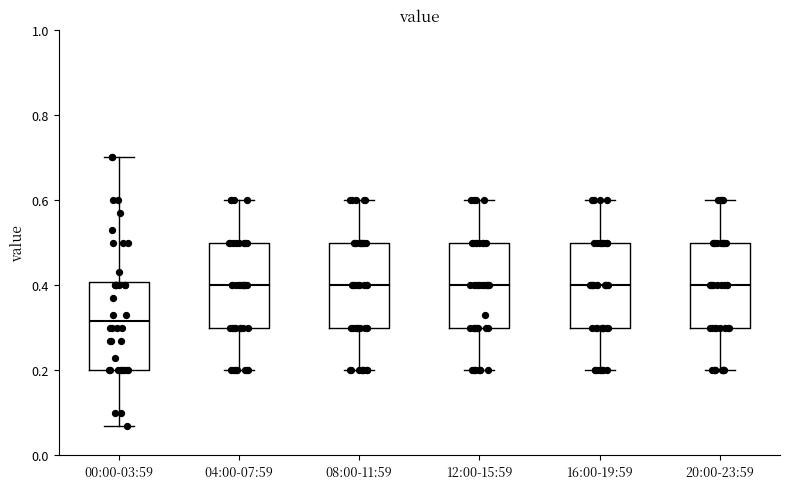

Reading left to right, transcribe this box plot: for each box, give where its median line is, the range the box spans, and where its two whiskers end, as read against the y-axis. The values are not printed on the chart, so give them approximately, as read against the axis.

00:00-03:59: median 0.32, box 0.20 to 0.40, whiskers 0.08 to 0.70
04:00-07:59: median 0.40, box 0.30 to 0.50, whiskers 0.20 to 0.60
08:00-11:59: median 0.40, box 0.30 to 0.50, whiskers 0.20 to 0.60
12:00-15:59: median 0.40, box 0.30 to 0.50, whiskers 0.20 to 0.60
16:00-19:59: median 0.40, box 0.30 to 0.50, whiskers 0.20 to 0.60
20:00-23:59: median 0.40, box 0.30 to 0.50, whiskers 0.20 to 0.60